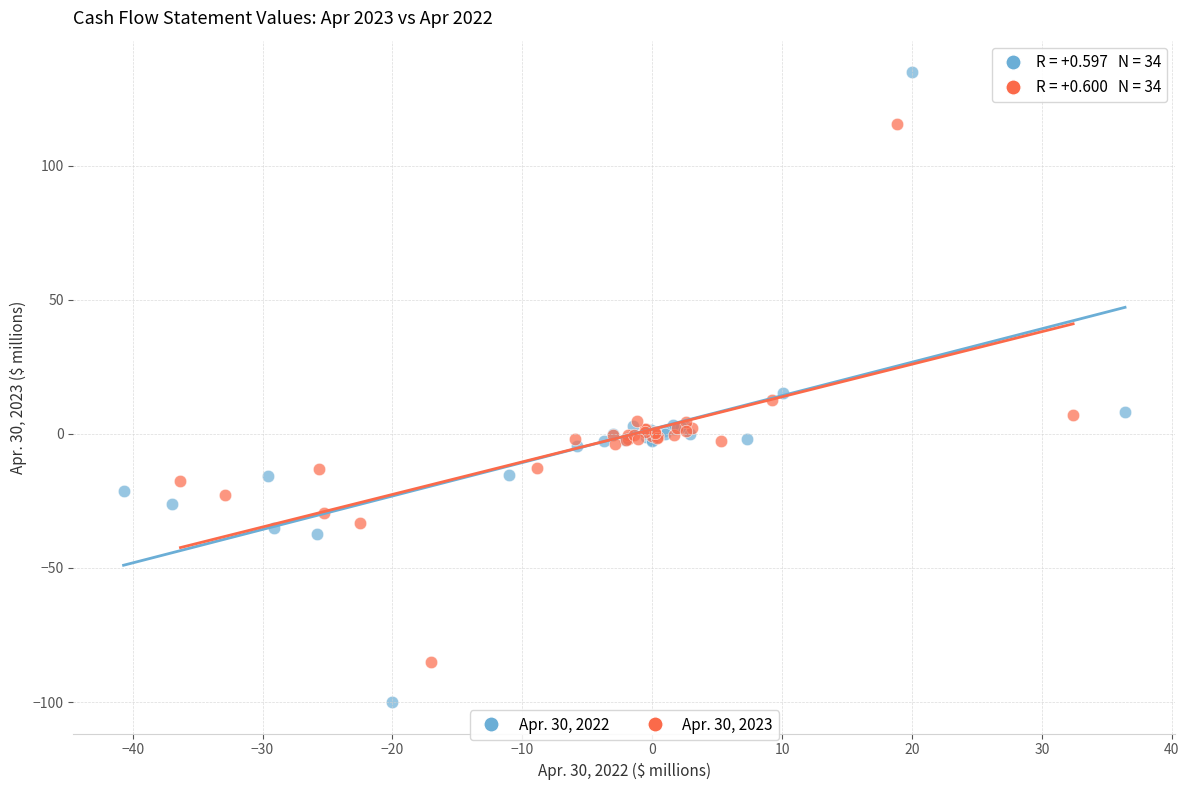

Which series contains the highest Y value?

Apr. 30, 2022